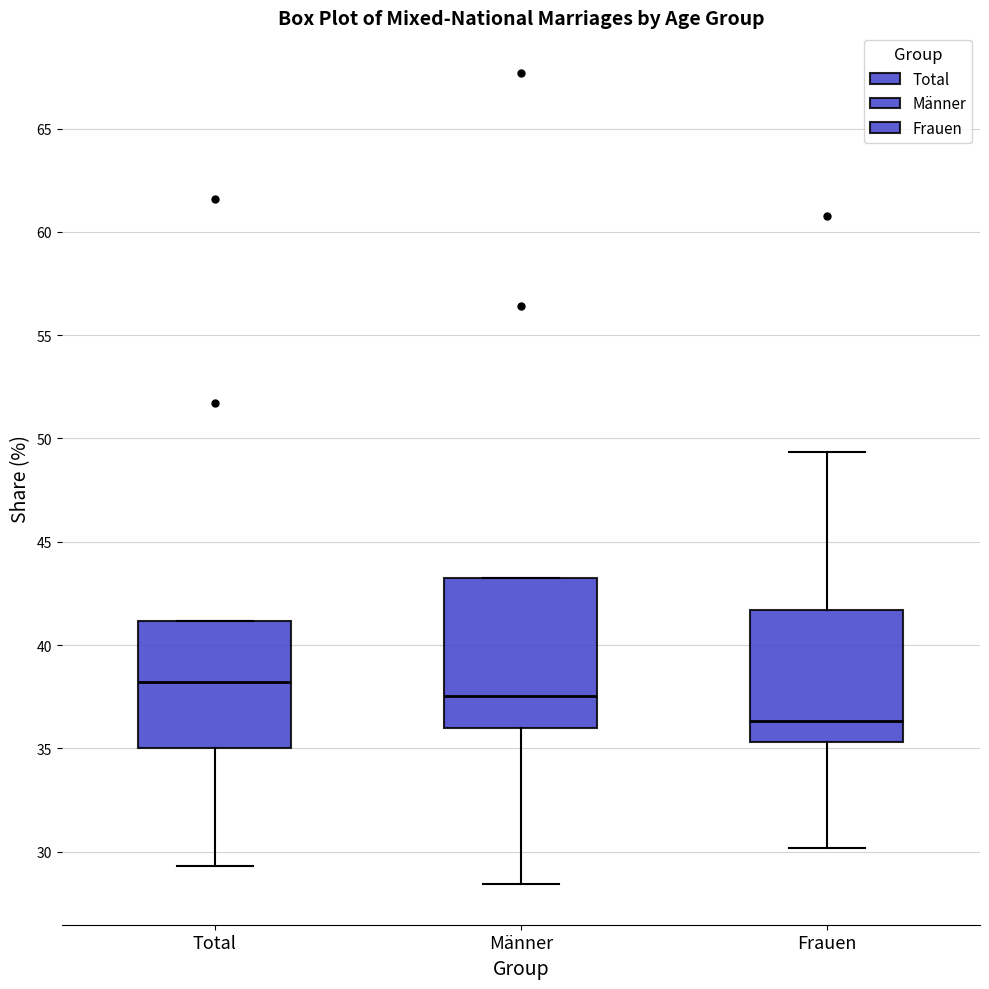

Where does the median line of the box for Frauen sit on the y-axis? The values are not printed on the chart, so give them approximately, as read against the axis.

36.5